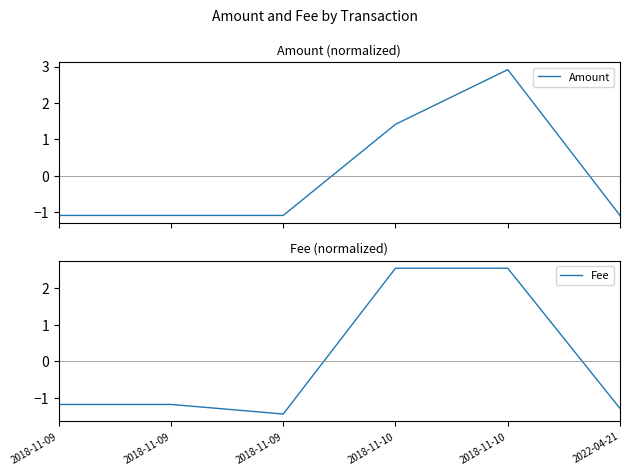

How many positive values does the Amount series have?

2